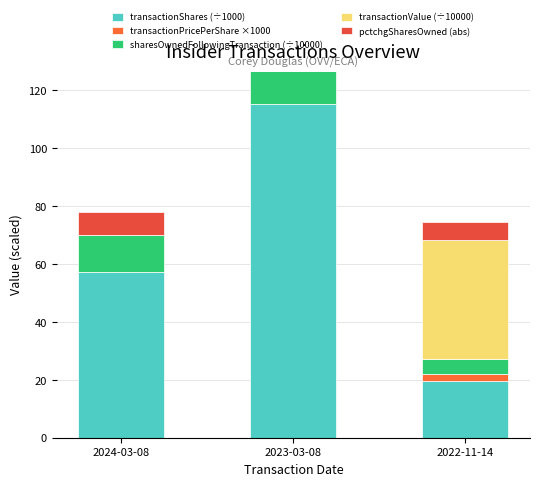

What is the difference between the second highest and minimum values in the pctchgSharesOwned (abs) series?

6.0